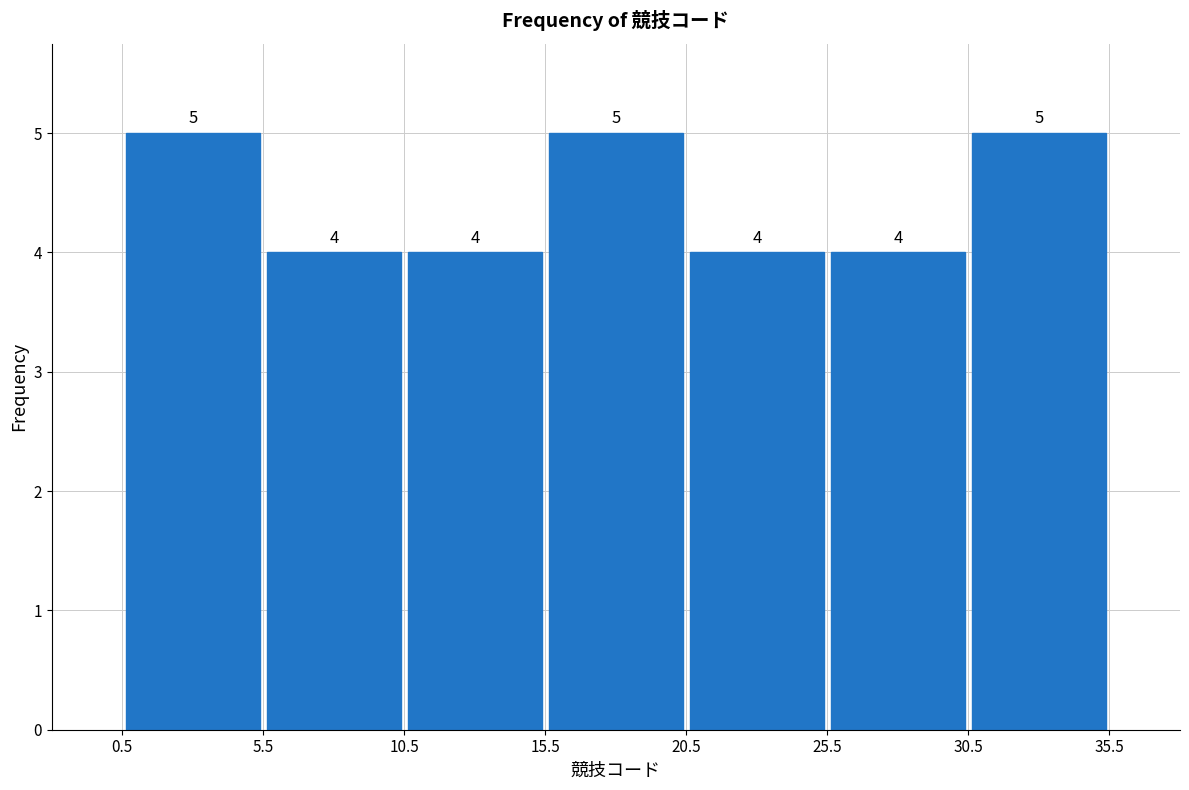

Reading left to right, list every bar in this chart as the range it spans on the x-axis followed by its height.

0.5 to 5.5: 5
5.5 to 10.5: 4
10.5 to 15.5: 4
15.5 to 20.5: 5
20.5 to 25.5: 4
25.5 to 30.5: 4
30.5 to 35.5: 5